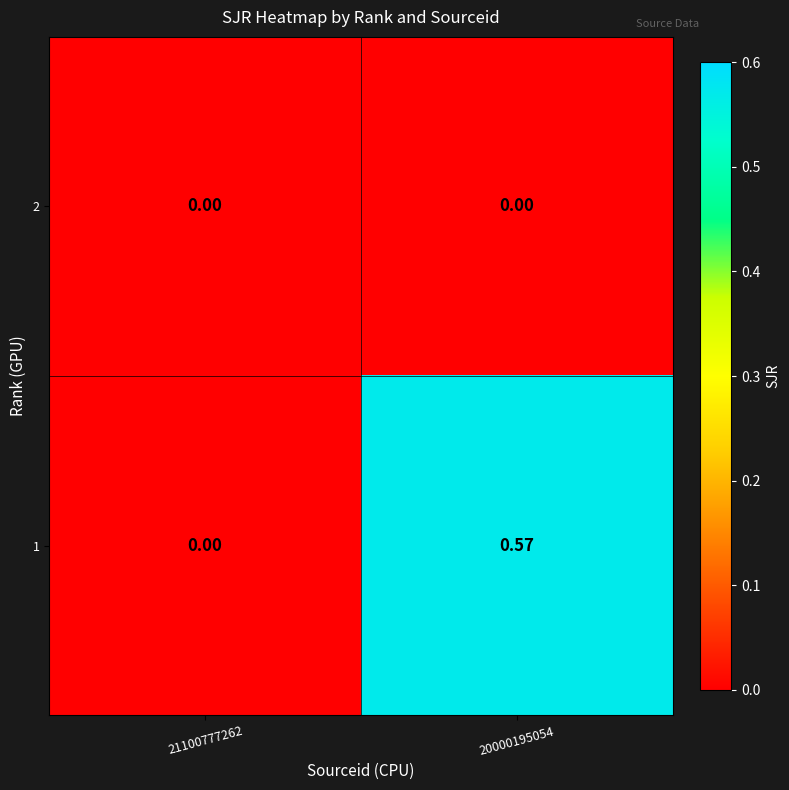

How many categories are shown in the chart?

2